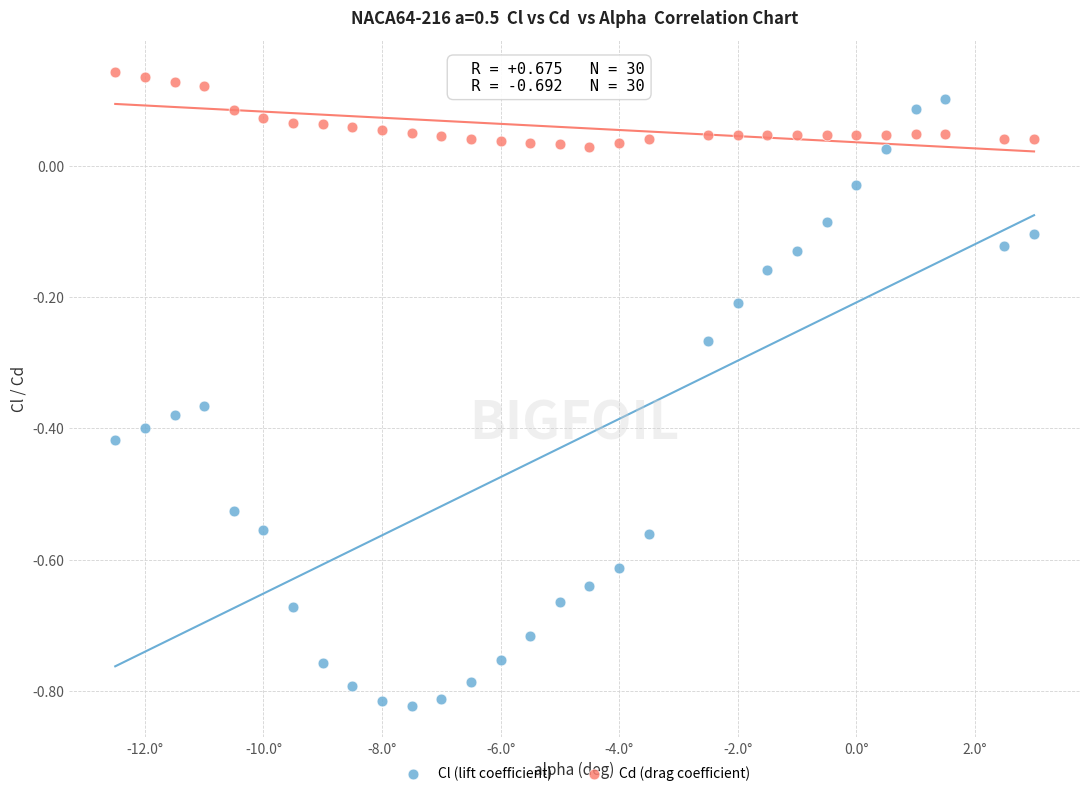

Which series has the widest spread of Y values?

Cl (lift coefficient)